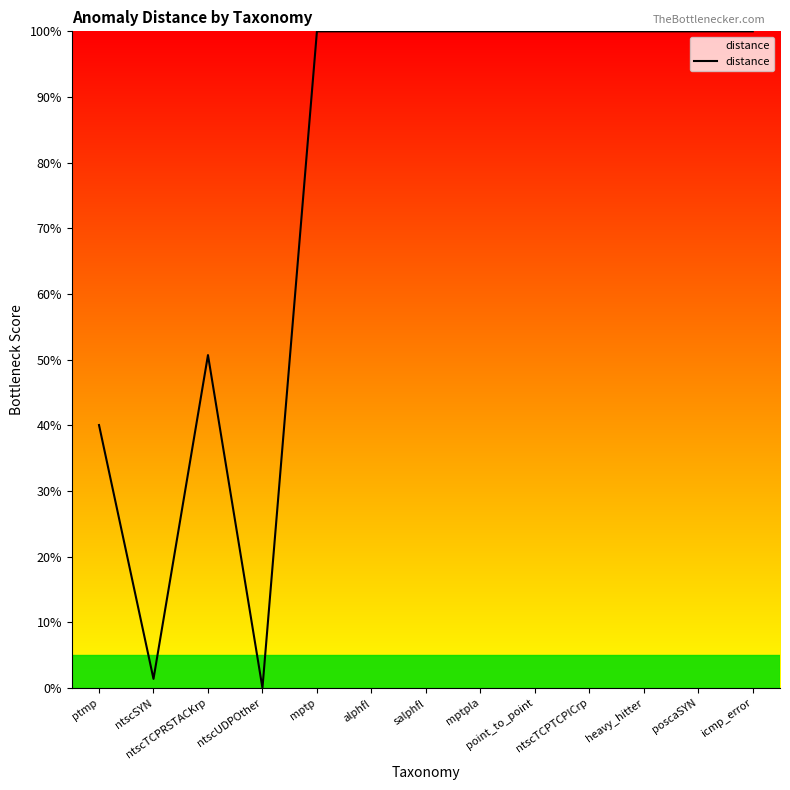

What is the average value?

76.3